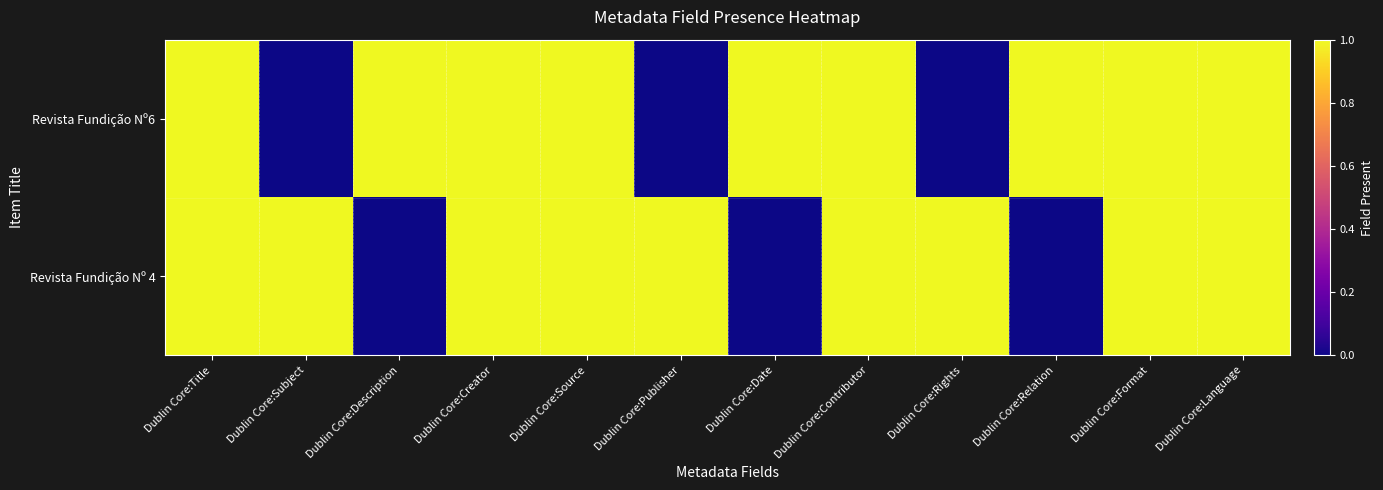

Reading left to right, what are all the values shown in this chart?

Revista Fundição Nº6: Dublin Core:Title=1	Dublin Core:Subject=0	Dublin Core:Description=1	Dublin Core:Creator=1	Dublin Core:Source=1	Dublin Core:Publisher=0	Dublin Core:Date=1	Dublin Core:Contributor=1	Dublin Core:Rights=0	Dublin Core:Relation=1	Dublin Core:Format=1	Dublin Core:Language=1
Revista Fundição Nº 4: Dublin Core:Title=1	Dublin Core:Subject=1	Dublin Core:Description=0	Dublin Core:Creator=1	Dublin Core:Source=1	Dublin Core:Publisher=1	Dublin Core:Date=0	Dublin Core:Contributor=1	Dublin Core:Rights=1	Dublin Core:Relation=0	Dublin Core:Format=1	Dublin Core:Language=1